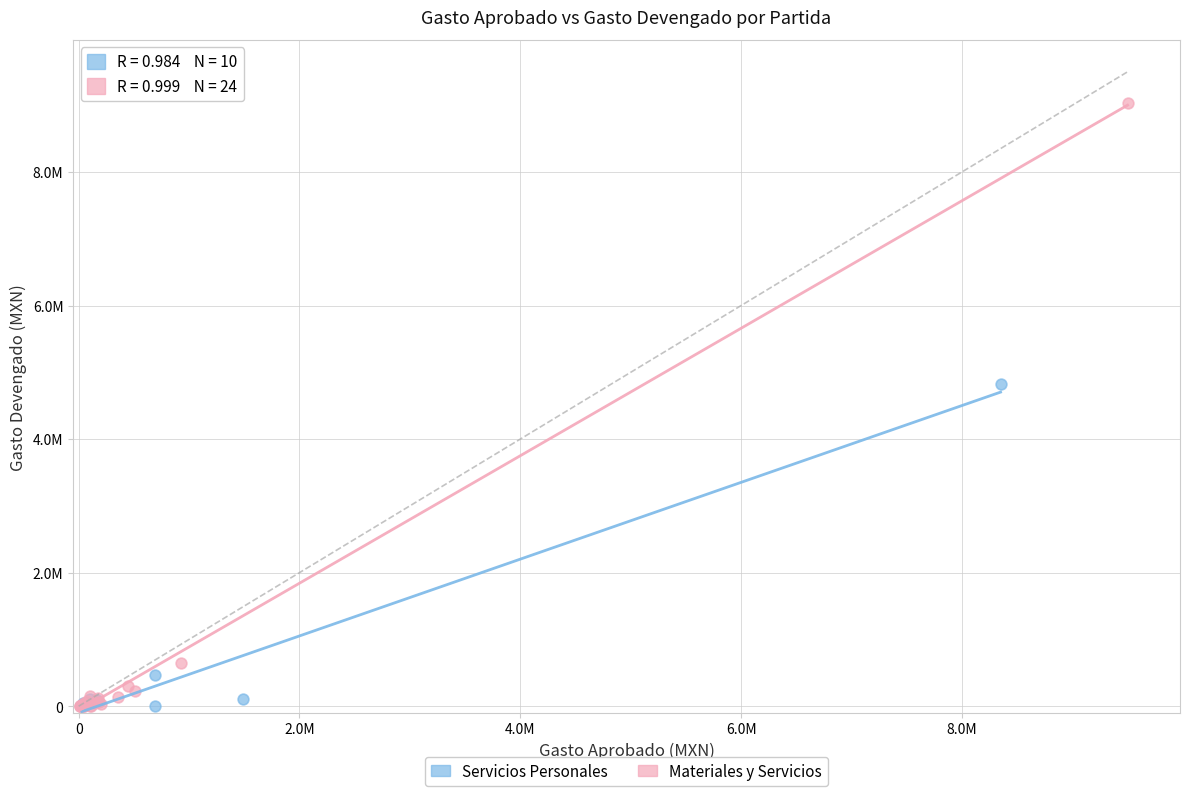

What are all the series names shown in the legend?

Servicios Personales, Materiales y Servicios